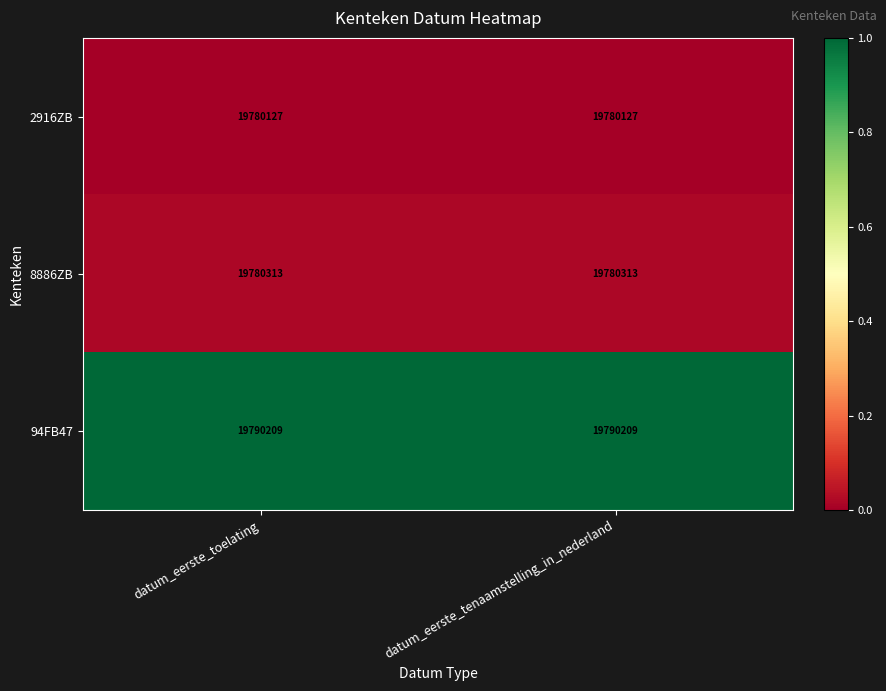

How many distinct data groups are displayed?

3